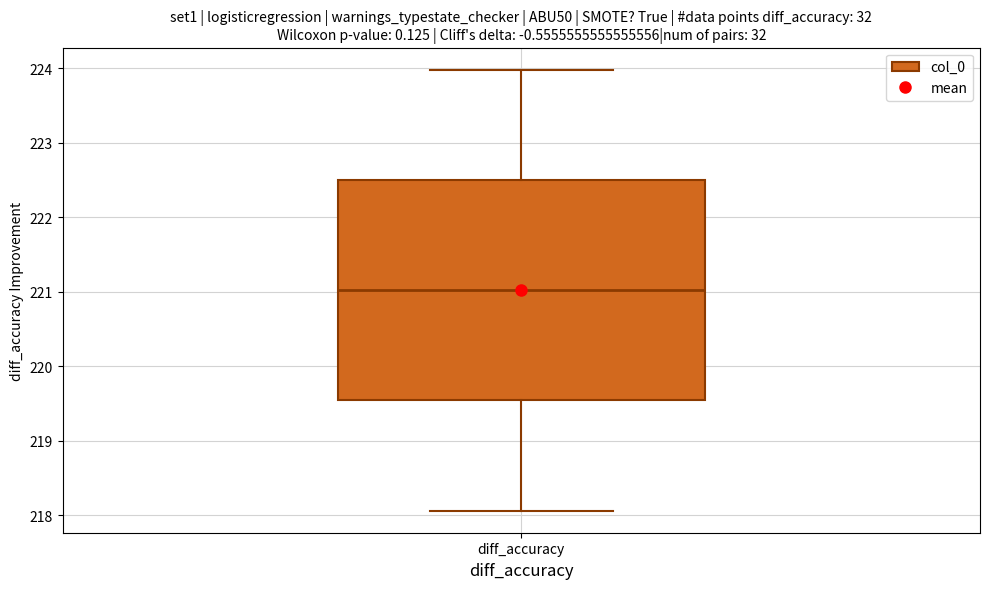

Transcribe this box plot: give where the median line is, the range the box spans, and where the two whiskers end, as read against the y-axis. The values are not printed on the chart, so give them approximately, as read against the axis.

median 221.0, box 219.5 to 222.5, whiskers 218.1 to 224.0